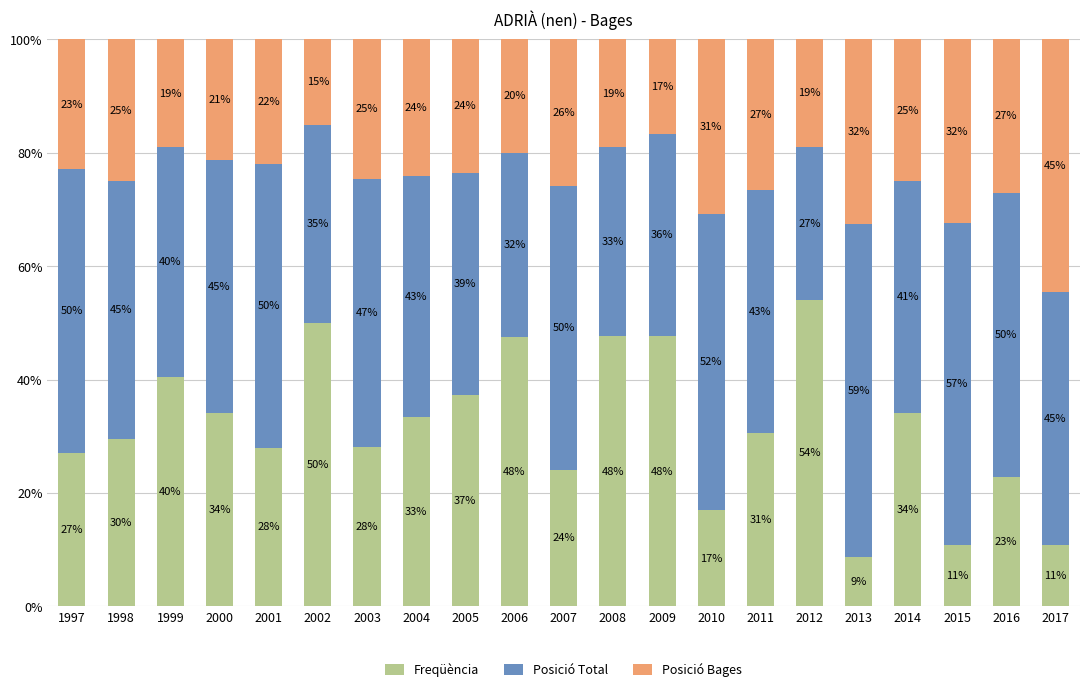

Are the bars grouped side by side (vs. stacked)?

No